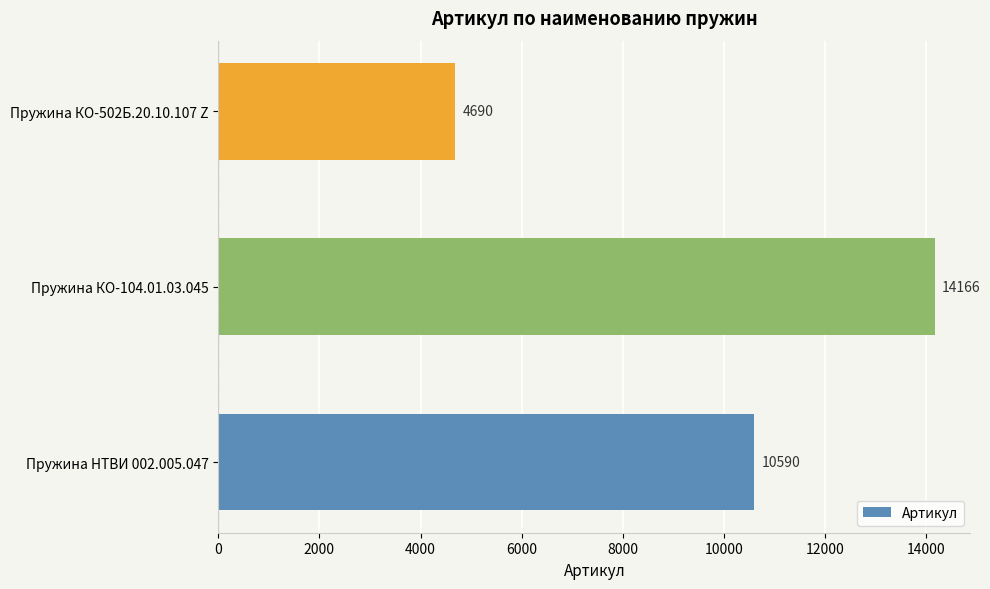

What is the maximum value shown in the chart?

14166